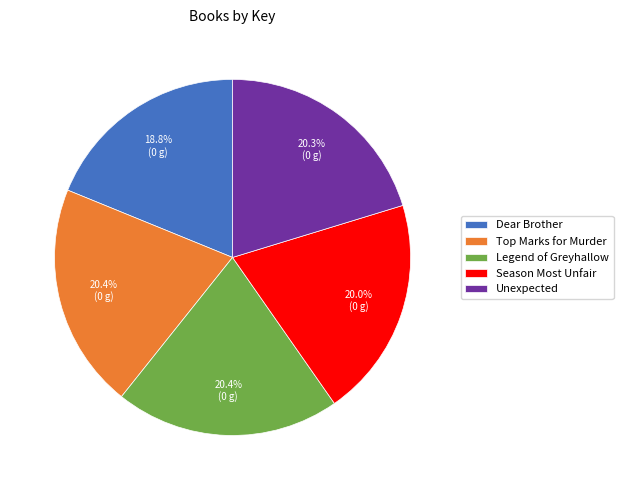

Is there a majority slice in this chart?

No